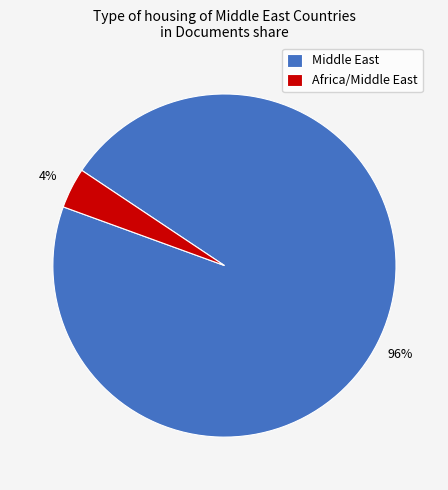

The Africa/Middle East slice represents 4% of the pie. True or false?

True